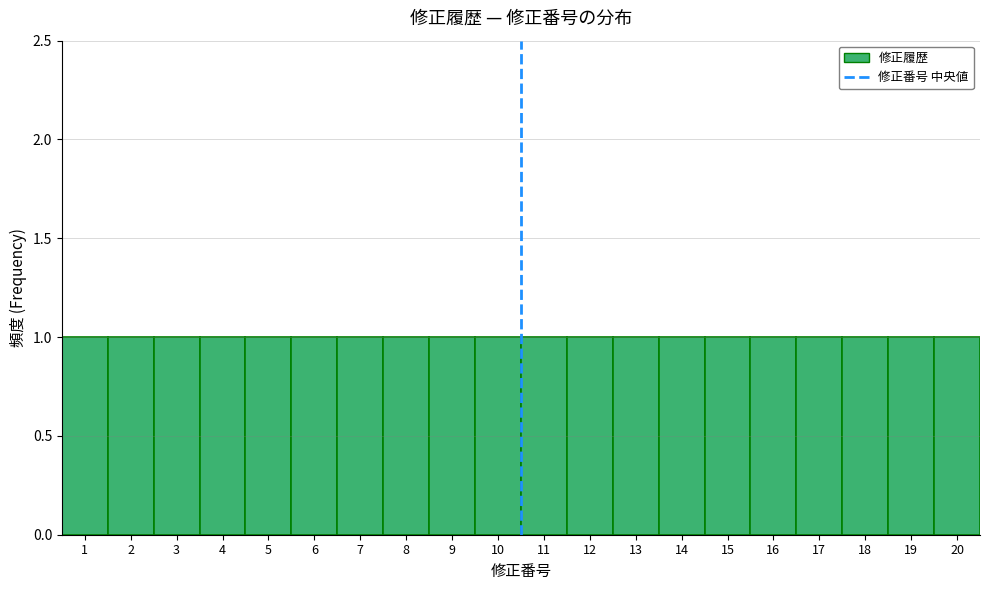

Reading left to right, list every bar in this chart as the range it spans on the x-axis followed by its height. The values are not printed on the chart, so give them approximately, as read against the axis.

0.5 to 1.5: 1
1.5 to 2.5: 1
2.5 to 3.5: 1
3.5 to 4.5: 1
4.5 to 5.5: 1
5.5 to 6.5: 1
6.5 to 7.5: 1
7.5 to 8.5: 1
8.5 to 9.5: 1
9.5 to 10.5: 1
10.5 to 11.5: 1
11.5 to 12.5: 1
12.5 to 13.5: 1
13.5 to 14.5: 1
14.5 to 15.5: 1
15.5 to 16.5: 1
16.5 to 17.5: 1
17.5 to 18.5: 1
18.5 to 19.5: 1
19.5 to 20.5: 1